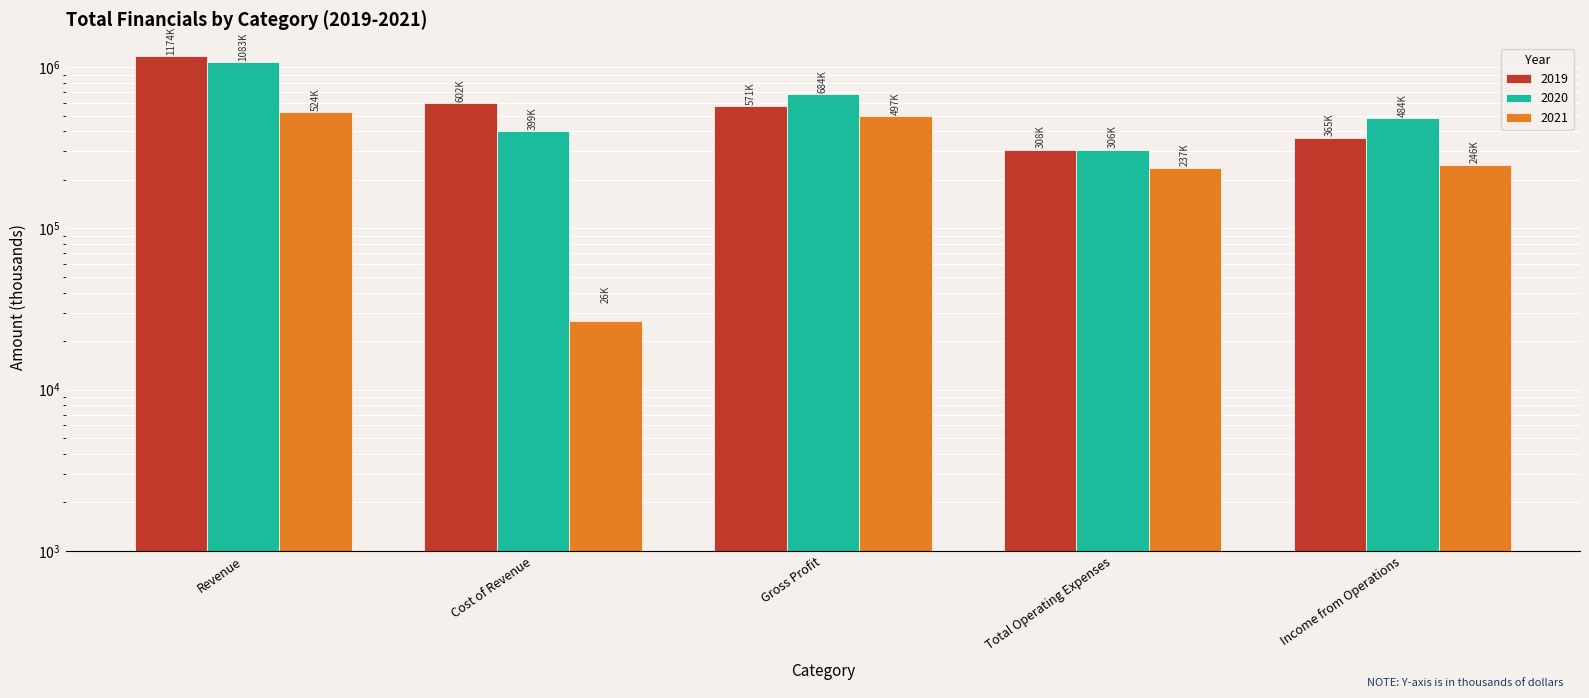

Which category has the lowest value across all series?

Cost of Revenue